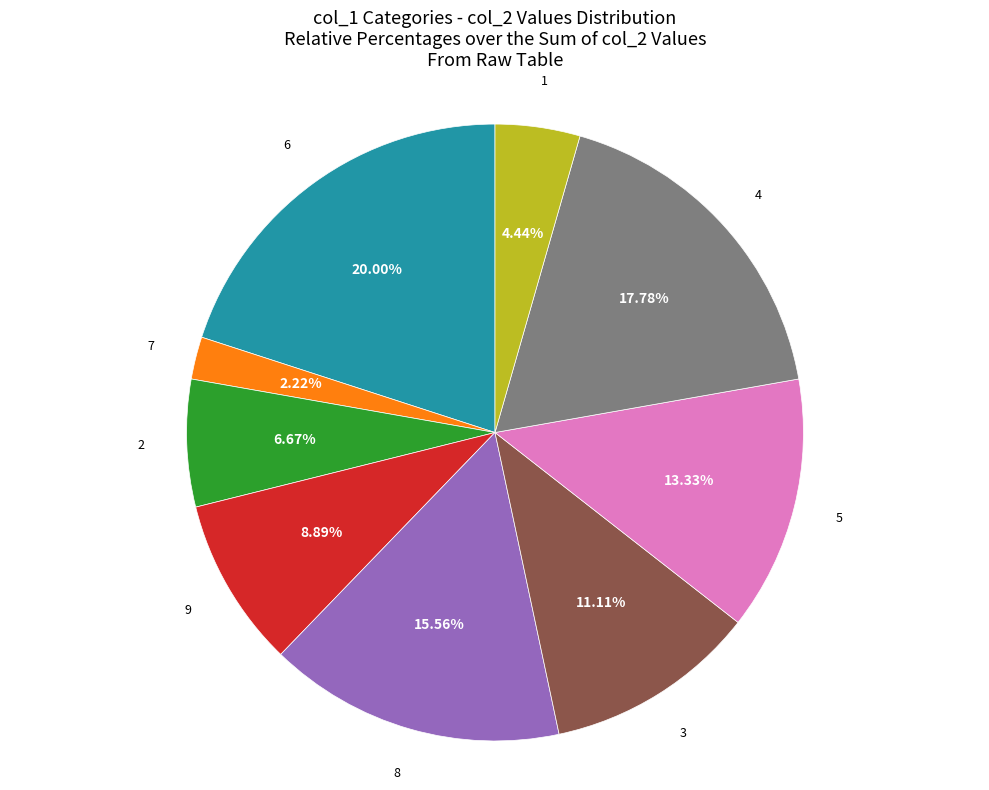

To the nearest percent, what is the difference between the largest and smallest slice percentages?

18%